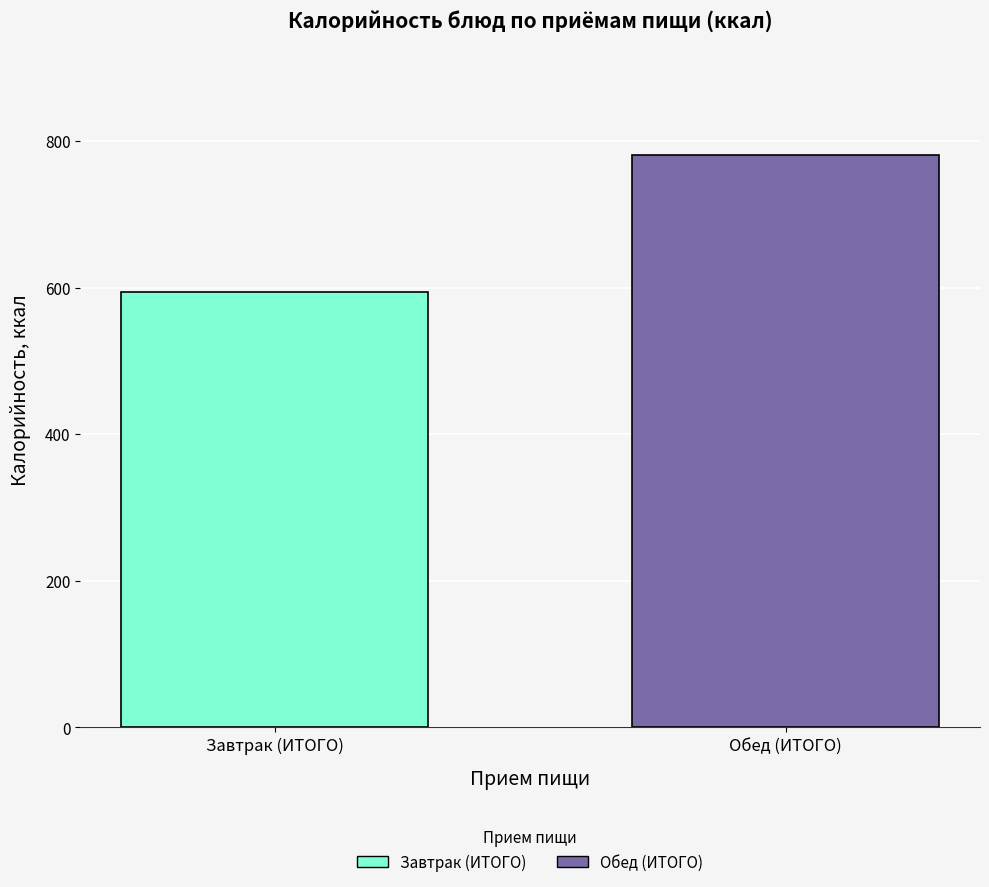

Rank the series by their maximum value, from lowest to highest.

Завтрак (ИТОГО), Обед (ИТОГО)